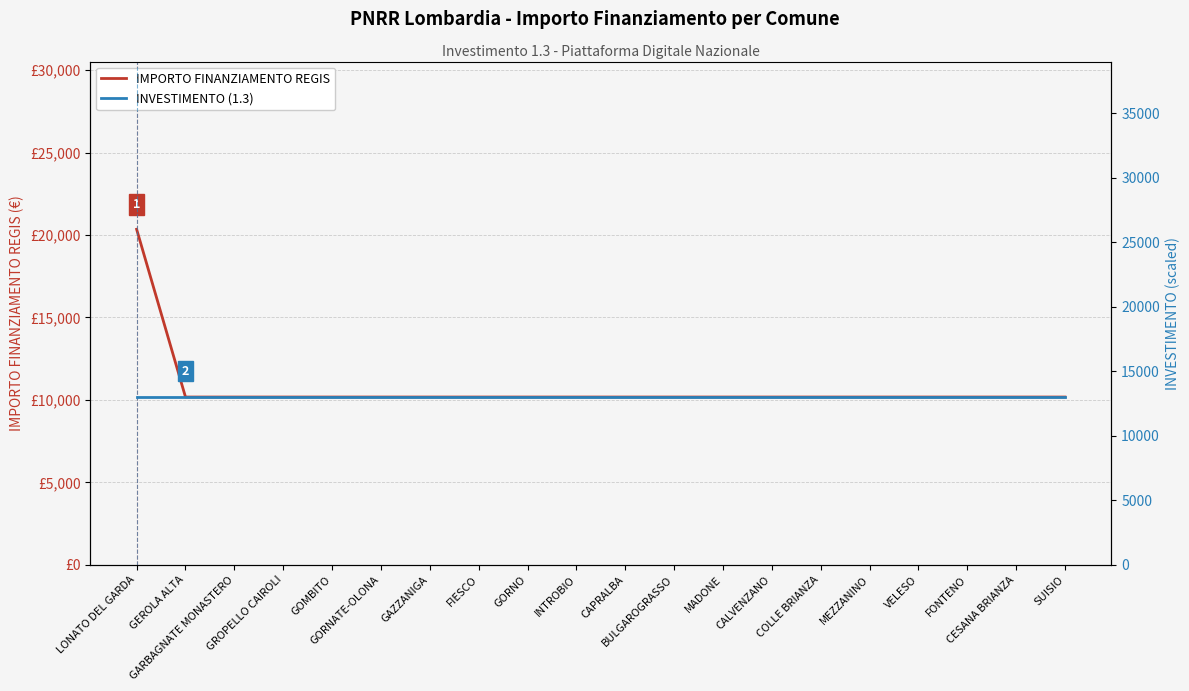

Reading left to right, extract all data points from this chart.

IMPORTO FINANZIAMENTO REGIS: LONATO DEL GARDA=20344	GEROLA ALTA=10172	GARBAGNATE MONASTERO=10172	GROPELLO CAIROLI=10172	GOMBITO=10172	GORNATE-OLONA=10172	GAZZANIGA=10172	FIESCO=10172	GORNO=10172	INTROBIO=10172	CAPRALBA=10172	BULGAROGRASSO=10172	MADONE=10172	CALVENZANO=10172	COLLE BRIANZA=10172	MEZZANINO=10172	VELESO=10172	FONTENO=10172	CESANA BRIANZA=10172	SUISIO=10172
INVESTIMENTO (1.3): LONATO DEL GARDA=13000	GEROLA ALTA=13000	GARBAGNATE MONASTERO=13000	GROPELLO CAIROLI=13000	GOMBITO=13000	GORNATE-OLONA=13000	GAZZANIGA=13000	FIESCO=13000	GORNO=13000	INTROBIO=13000	CAPRALBA=13000	BULGAROGRASSO=13000	MADONE=13000	CALVENZANO=13000	COLLE BRIANZA=13000	MEZZANINO=13000	VELESO=13000	FONTENO=13000	CESANA BRIANZA=13000	SUISIO=13000